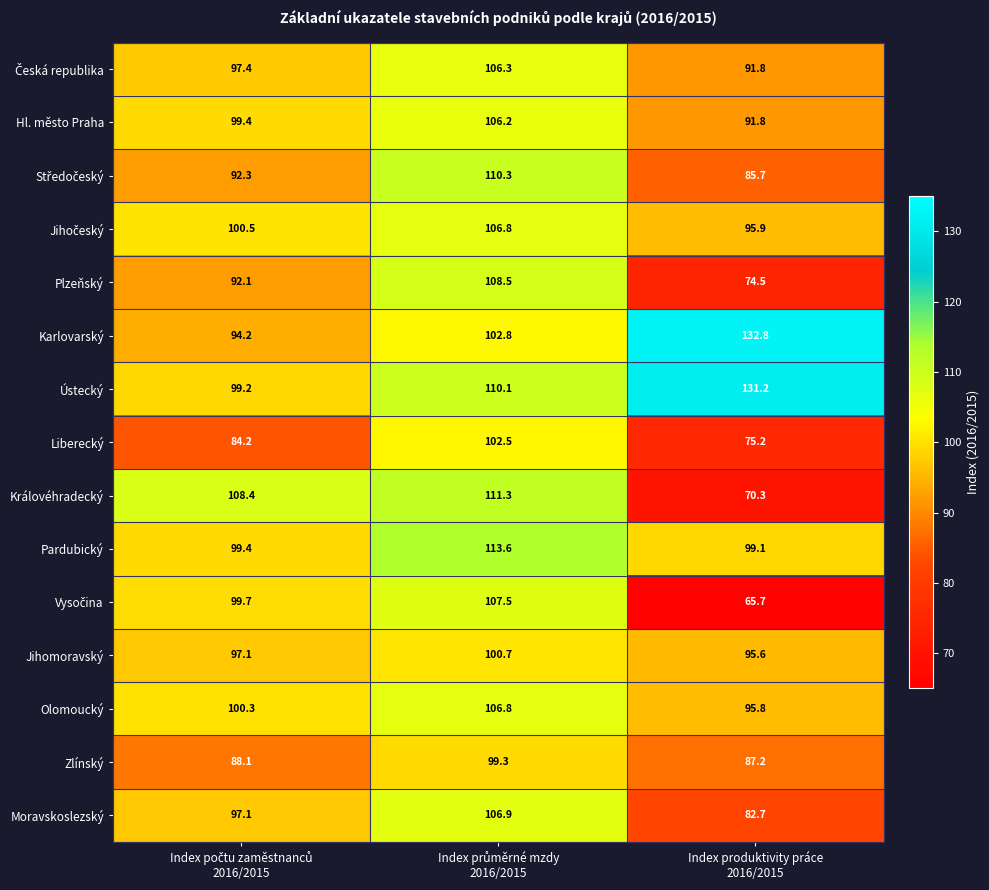

What is the greatest value displayed?

132.8